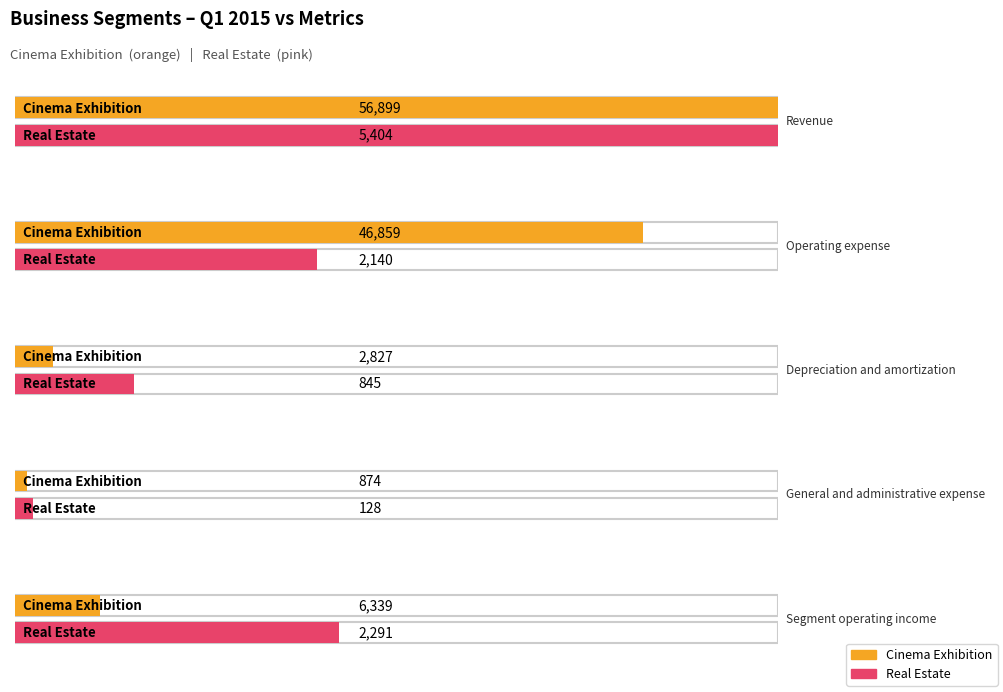

At which category is the sum across all series the highest?

Revenue